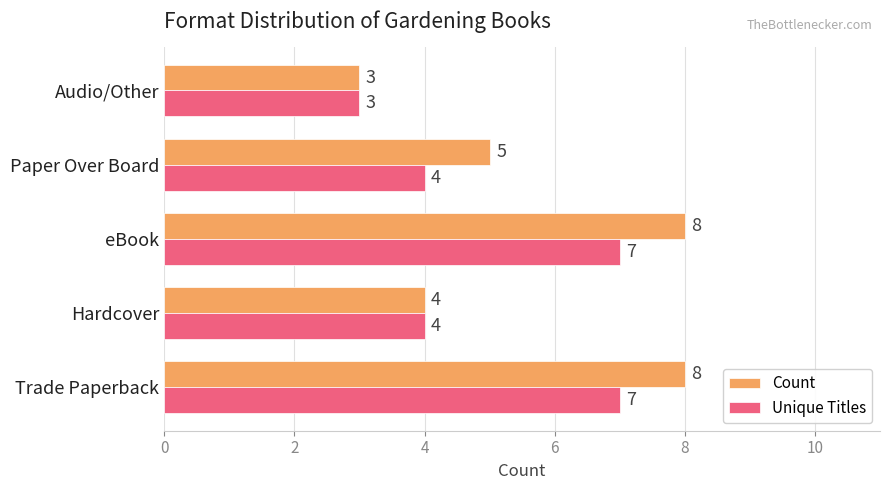

Is the value of Count at Paper Over Board greater than the value of Unique Titles at Audio/Other?

Yes